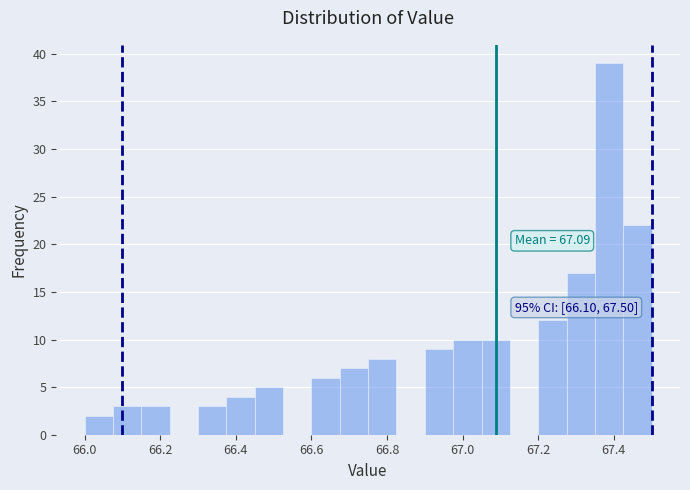

Around what value on the x-axis is the tallest bar? Give the approximate position of its centre, as read against the axis.

67.38